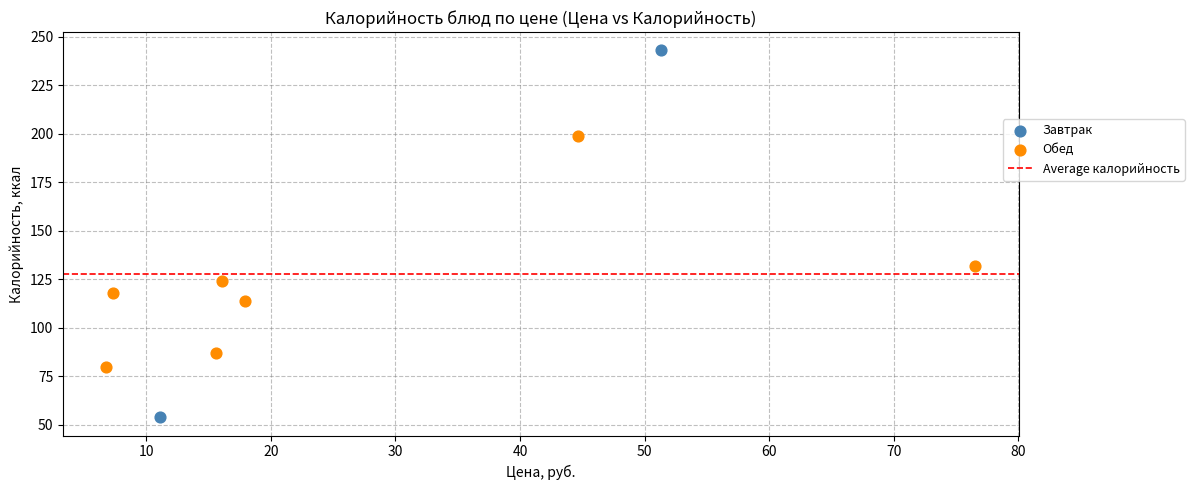

Which series reaches the maximum Y coordinate?

Завтрак